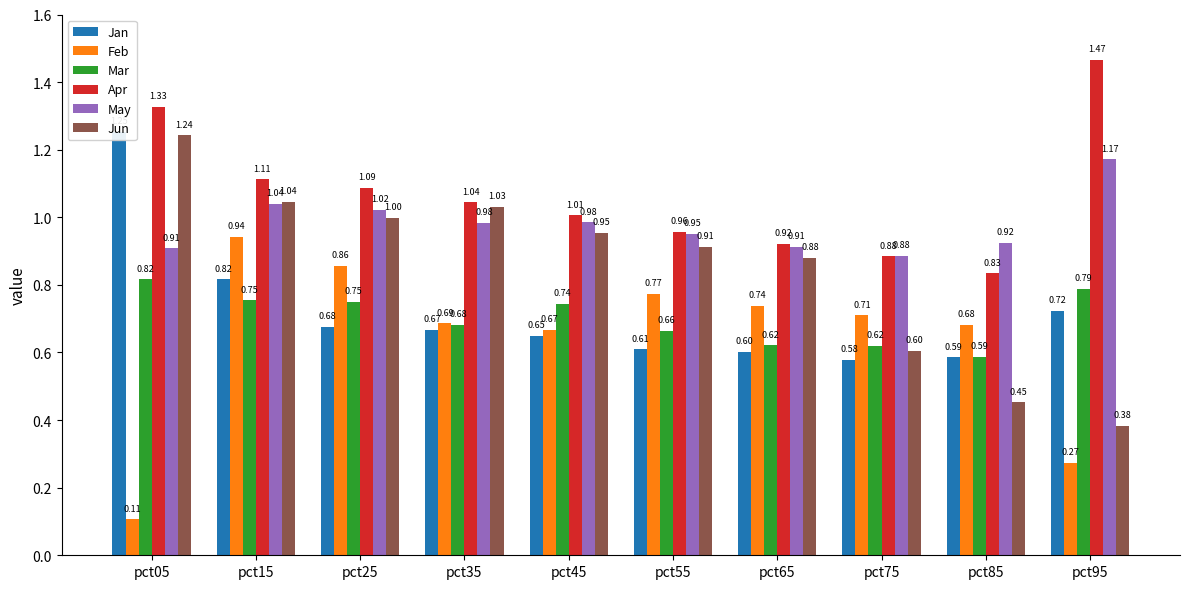

What is the minimum value shown in the chart?

0.1